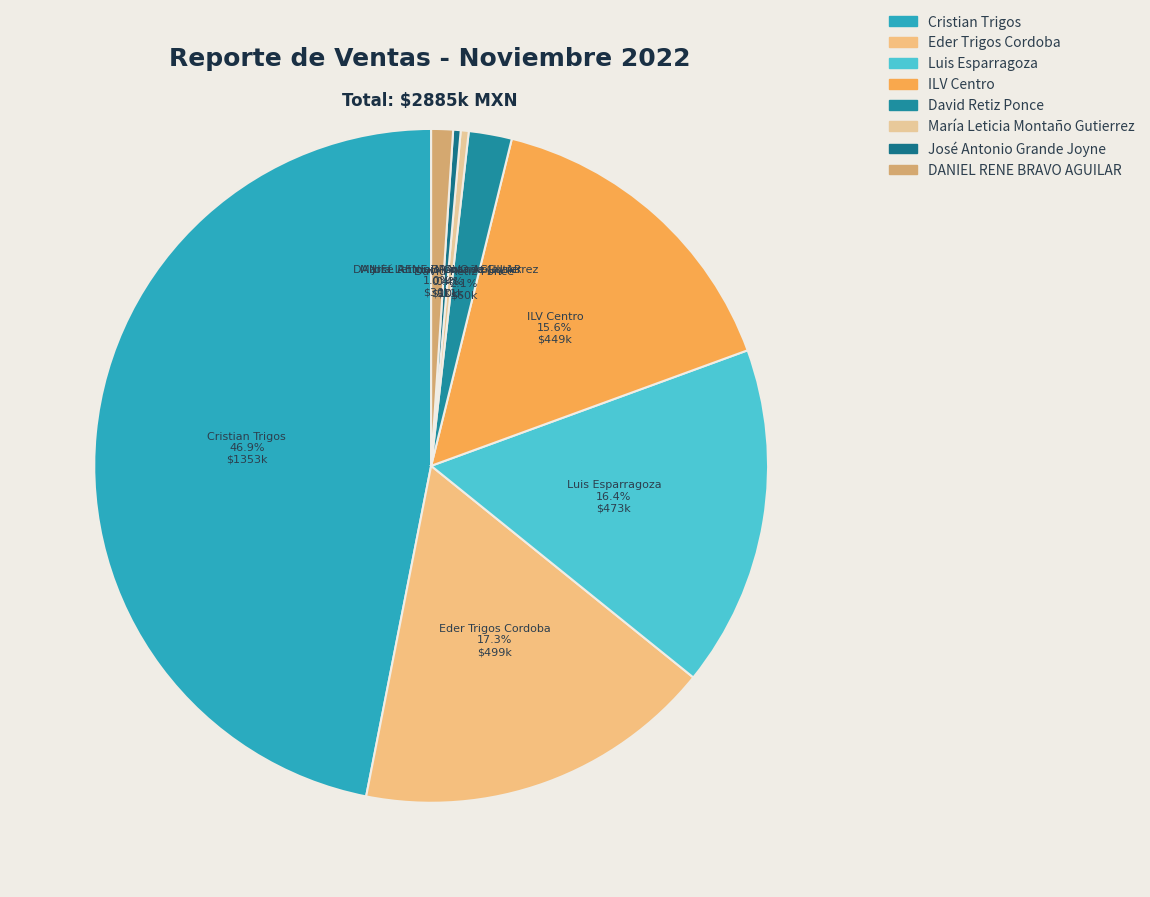

Count the number of slices in the pie.

8